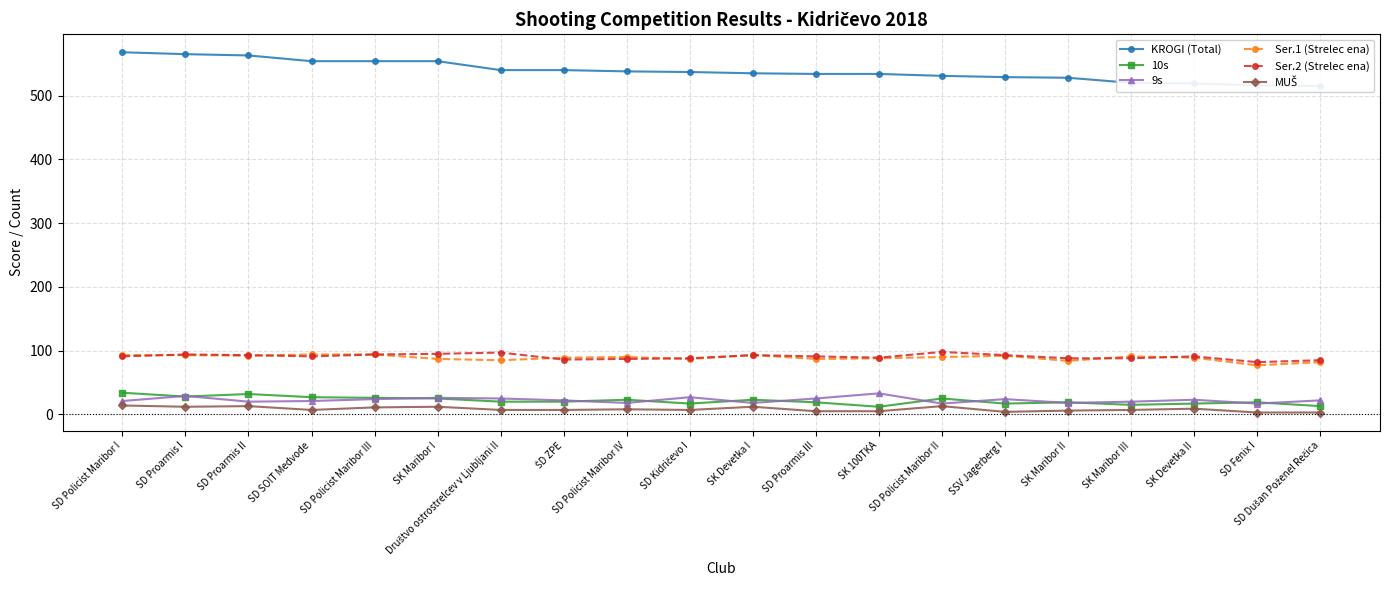

True or false: KROGI (Total) has more than 1 interior local peaks.

False